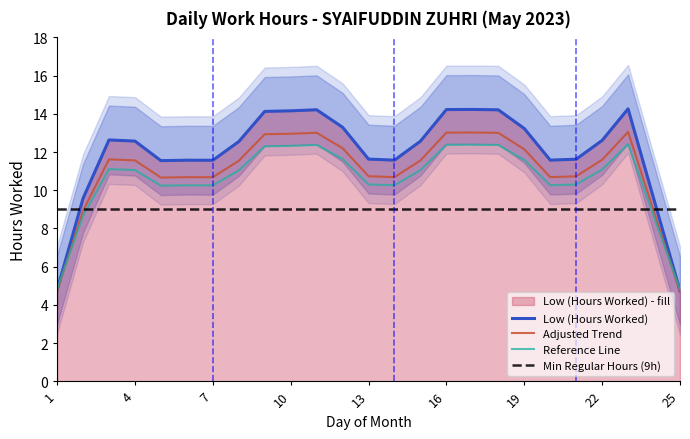

Is it true that Low (Hours Worked) equals 8.4 at 4?

False